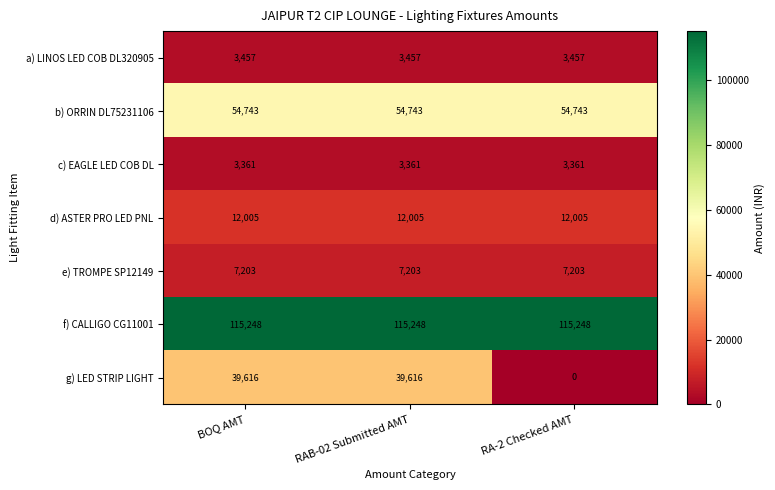

What is the maximum value shown in the chart?

115248